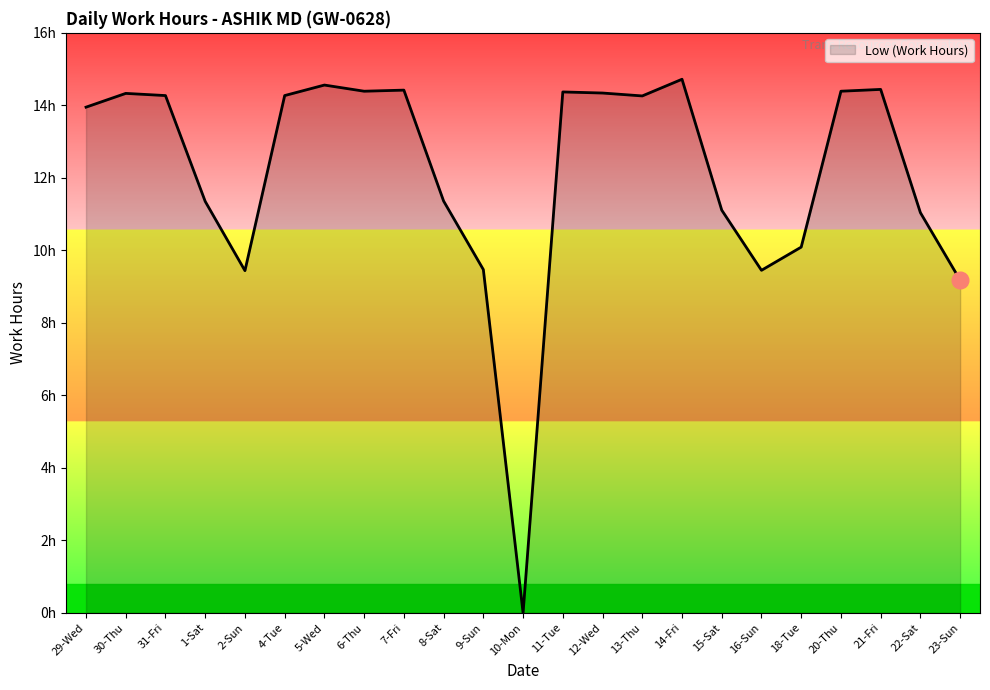

How many values are below 14?

11